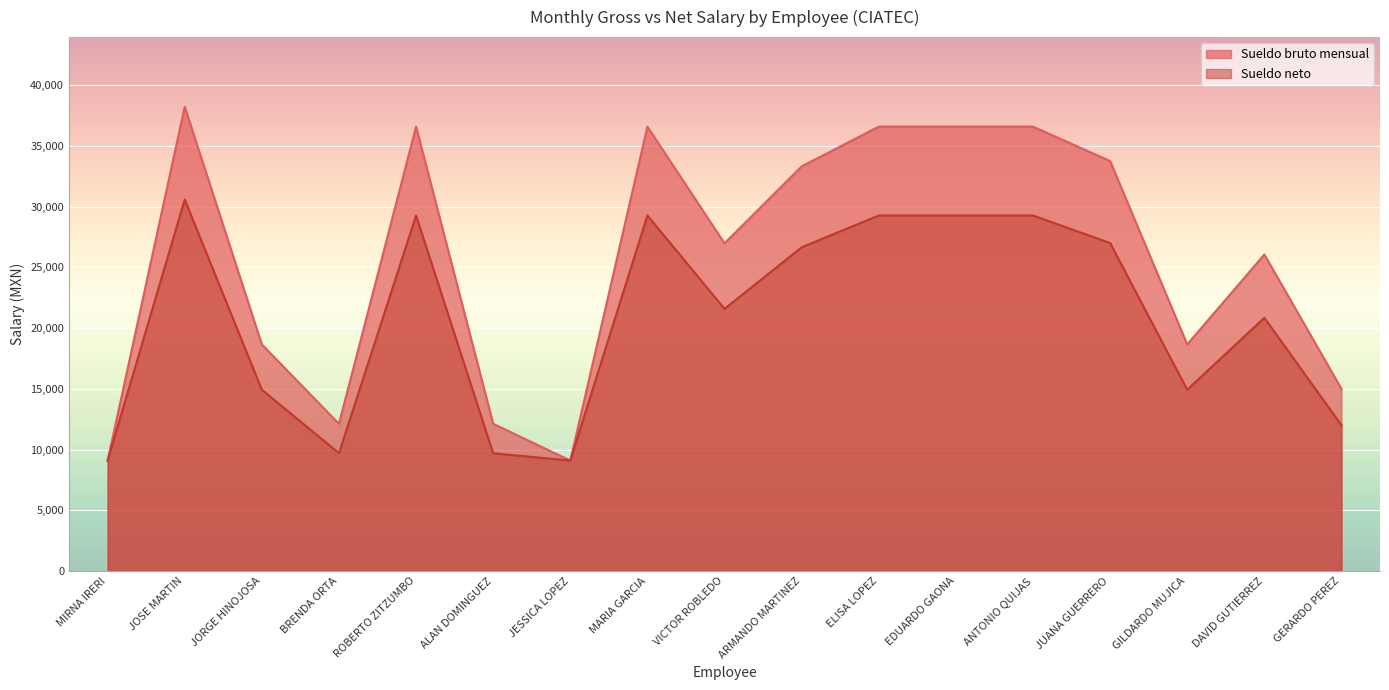

Between JUANA GUERRERO and DAVID GUTIERREZ, which series saw the biggest shift?

Sueldo bruto mensual